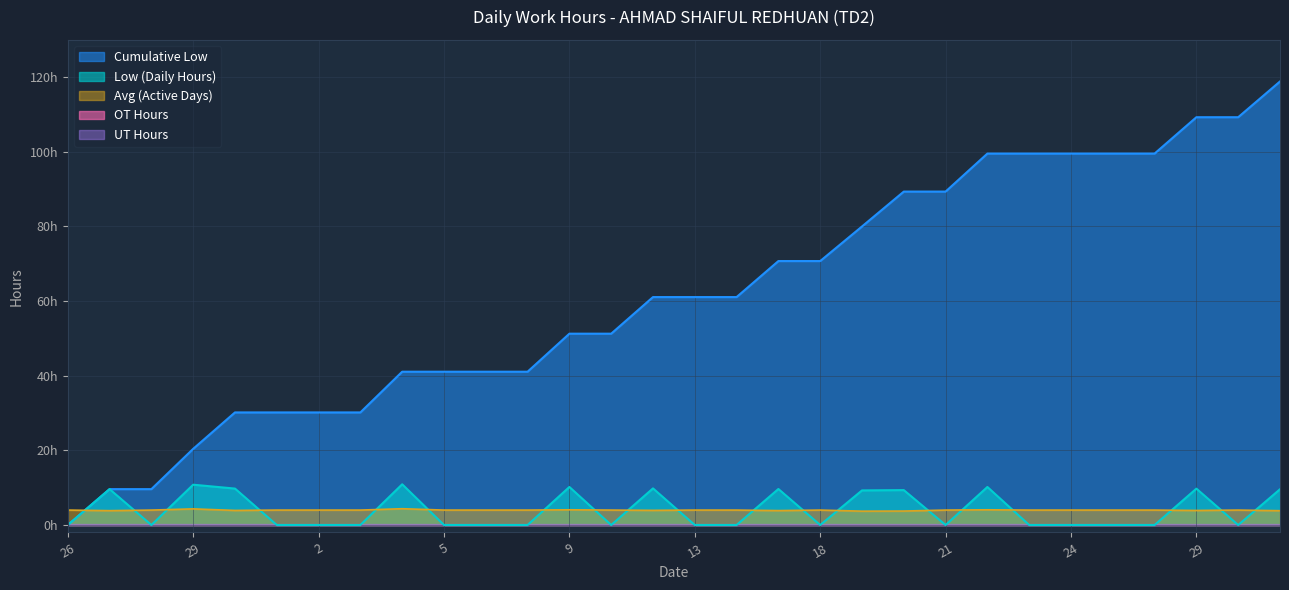

True or false: Low (Hours) and Cumulative Low intersect in this chart.

False